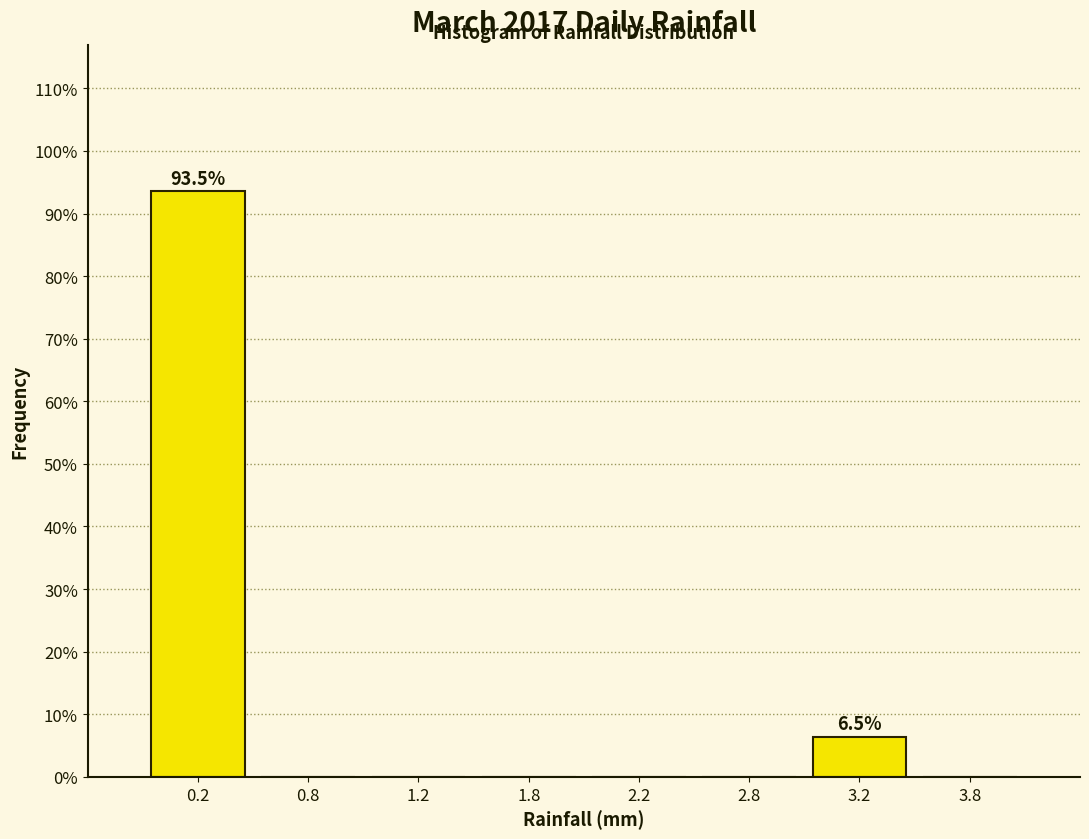

Reading right to left, list all the values displayed in this chart.

3.8=0.0	3.2=6.5	2.8=0.0	2.2=0.0	1.8=0.0	1.2=0.0	0.8=0.0	0.2=93.5